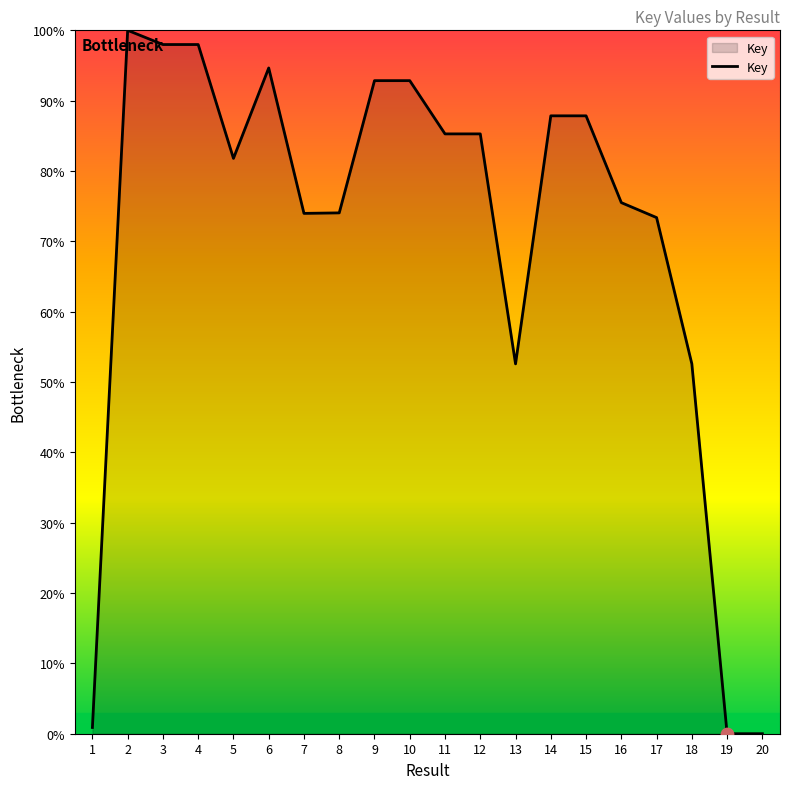

Approximately how many times larger is the value at 10 compared to 14?

1.1